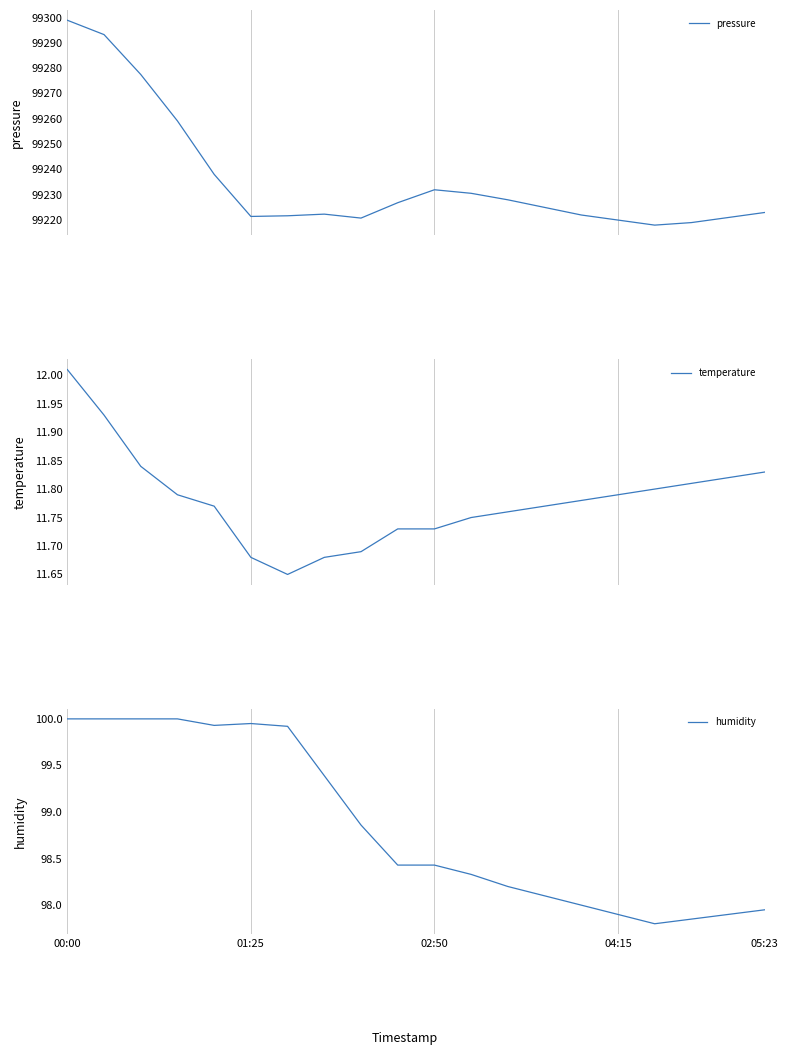

How many lines are shown in the chart?

3